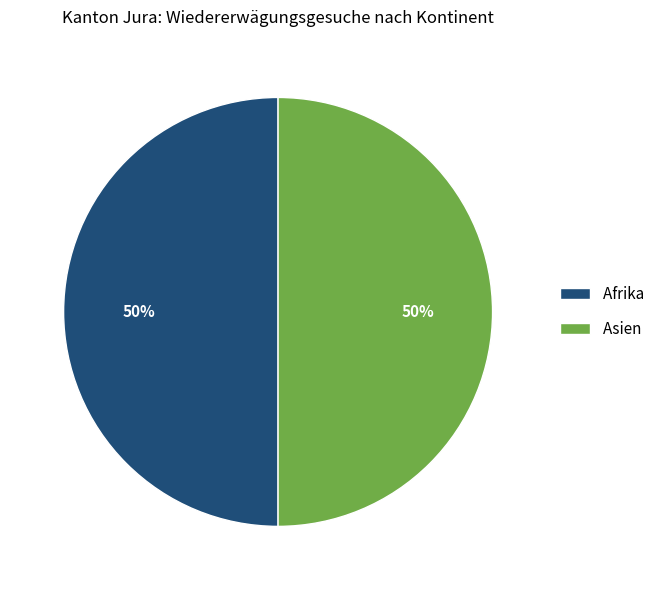

What percentage is the Afrika slice, to the nearest percent?

50%